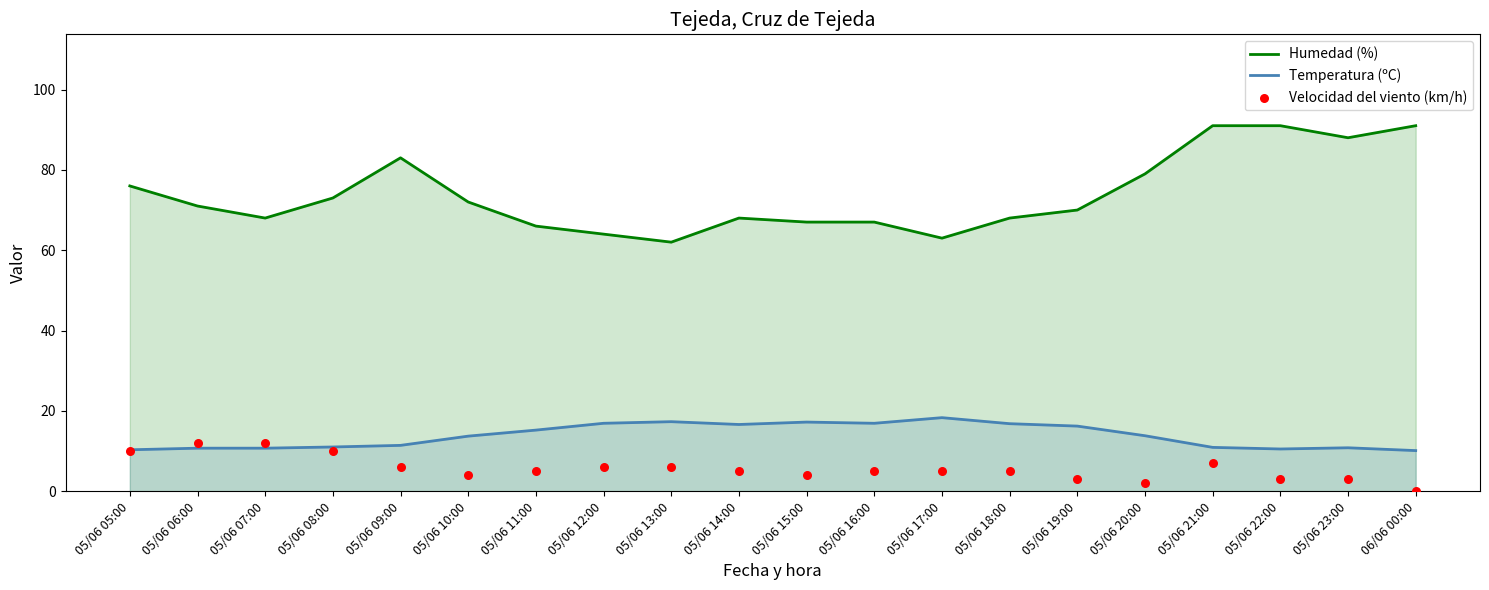

At which category is the sum across all series the highest?

05/06 21:00